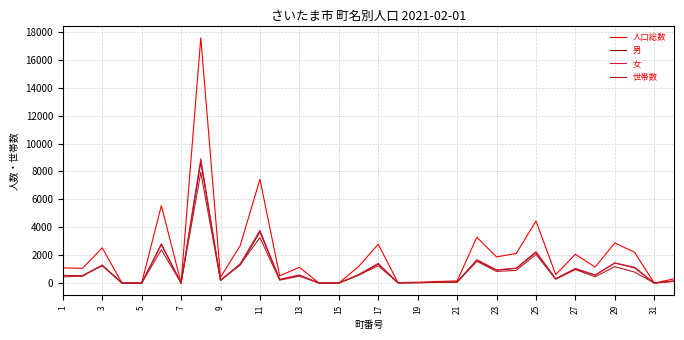

What is the maximum value for 世帯数?

7937